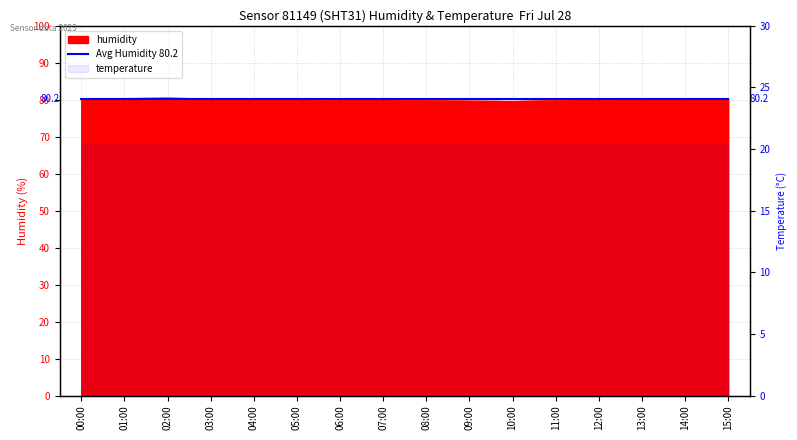

True or false: there are more than 2 points higher than both neighbors.

False